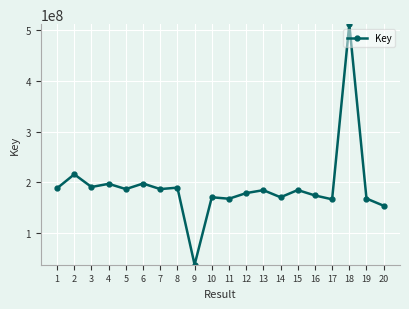

At which category does the data reach its first local valley?

3